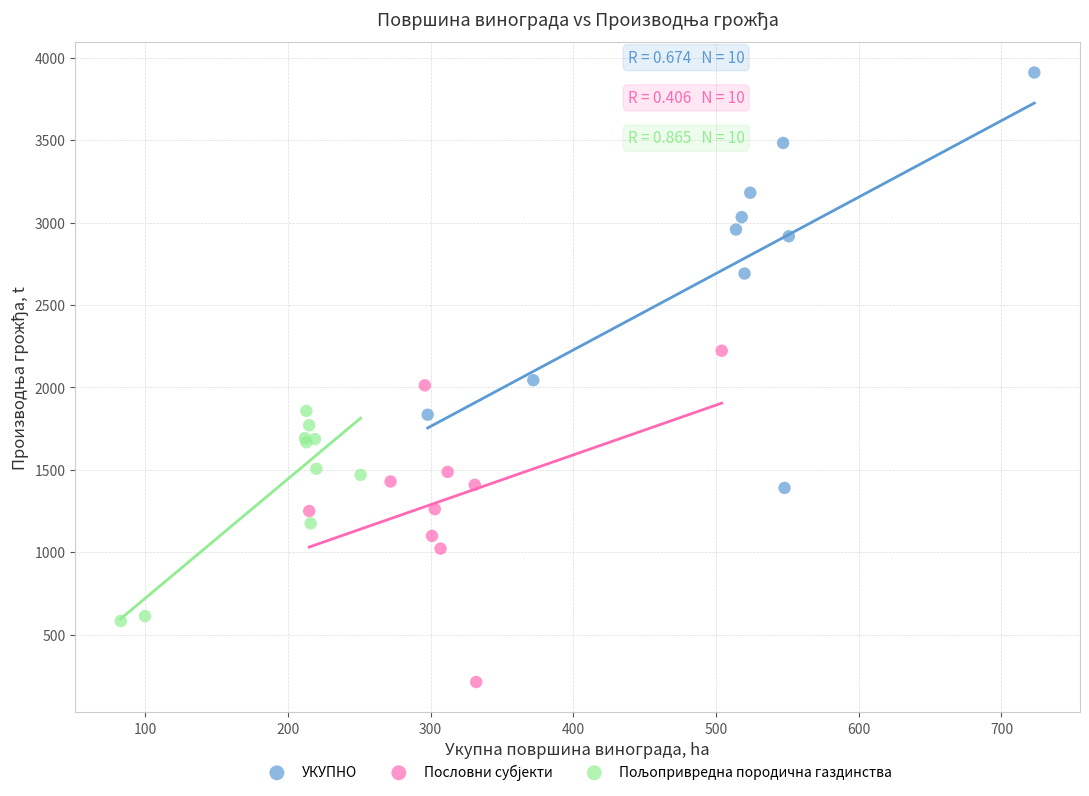

Which series reaches the maximum Y coordinate?

УКУПНО